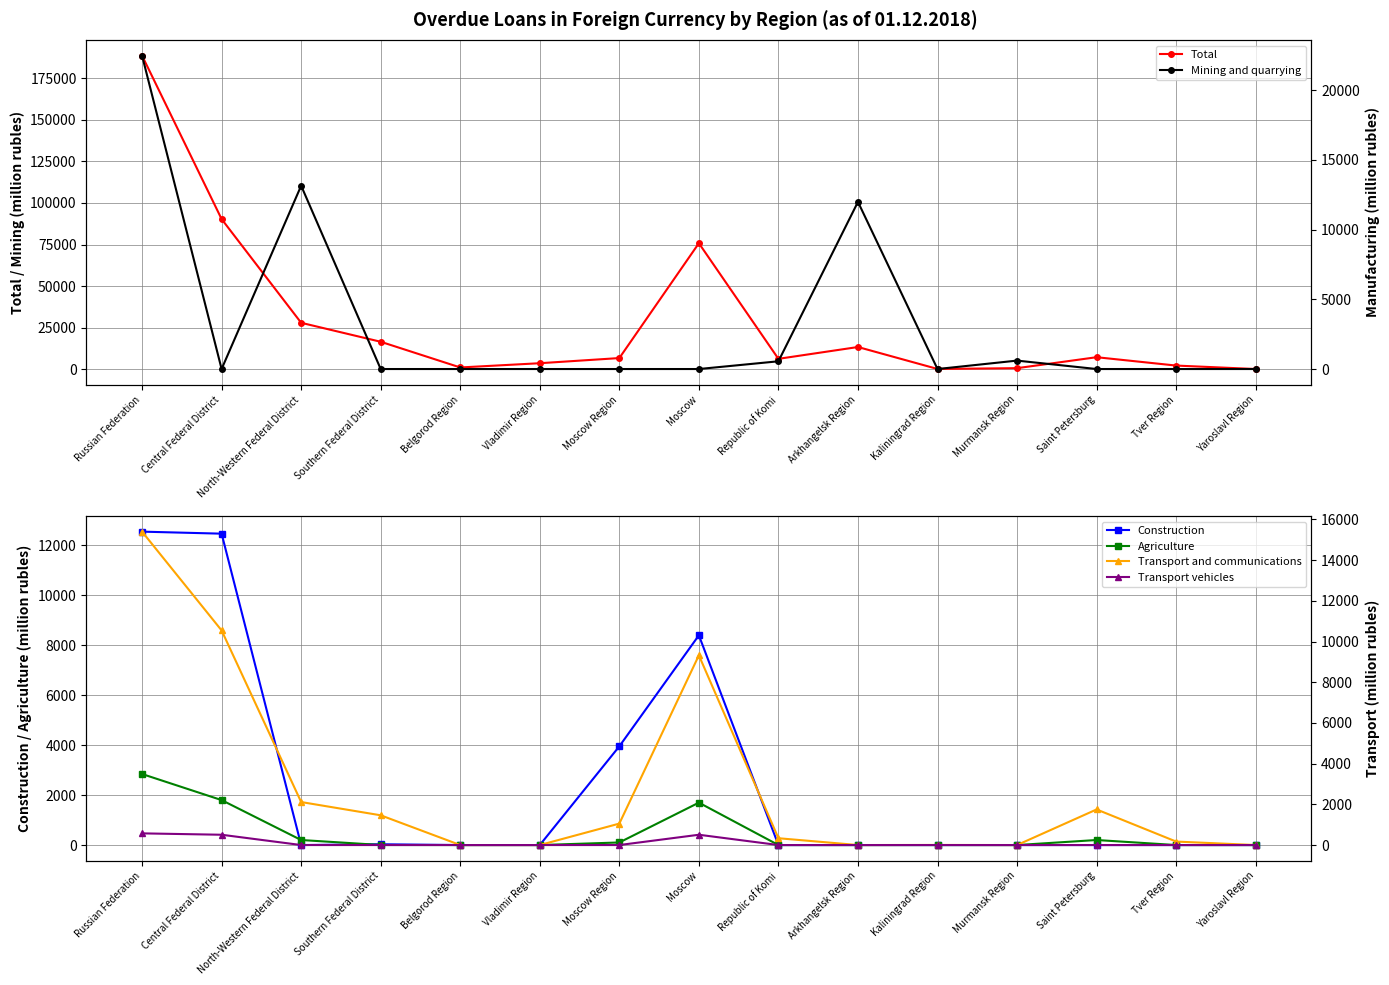

Between Murmansk Region and Moscow, which is larger?

Moscow